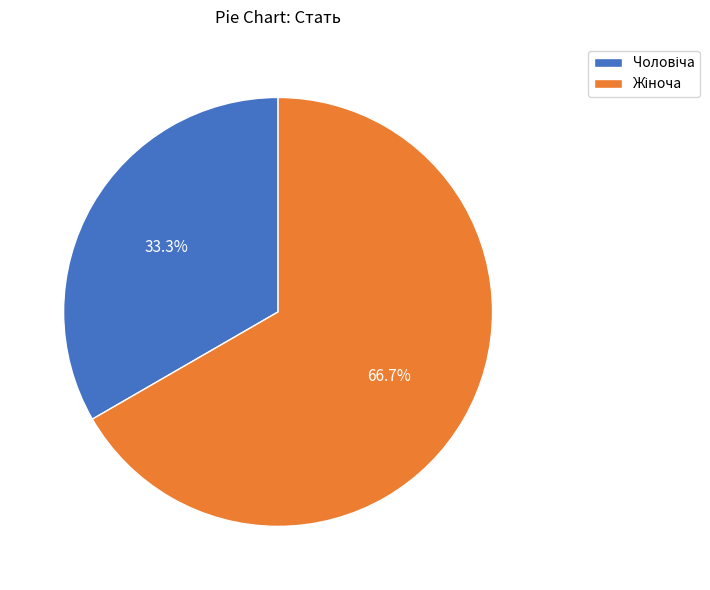

Does any single category account for the majority?

Yes